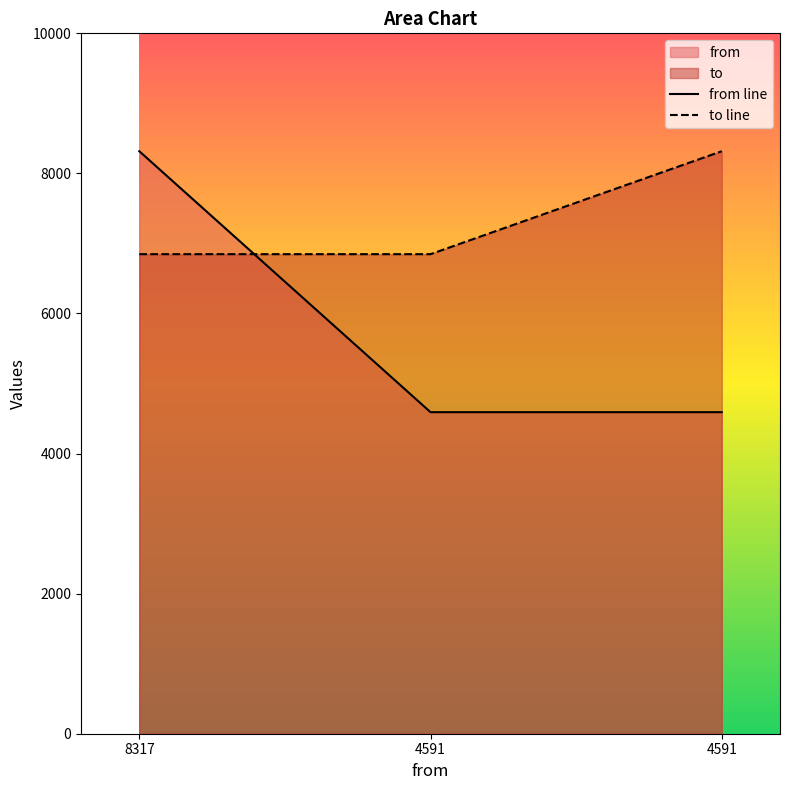

How many lines are shown in the chart?

2